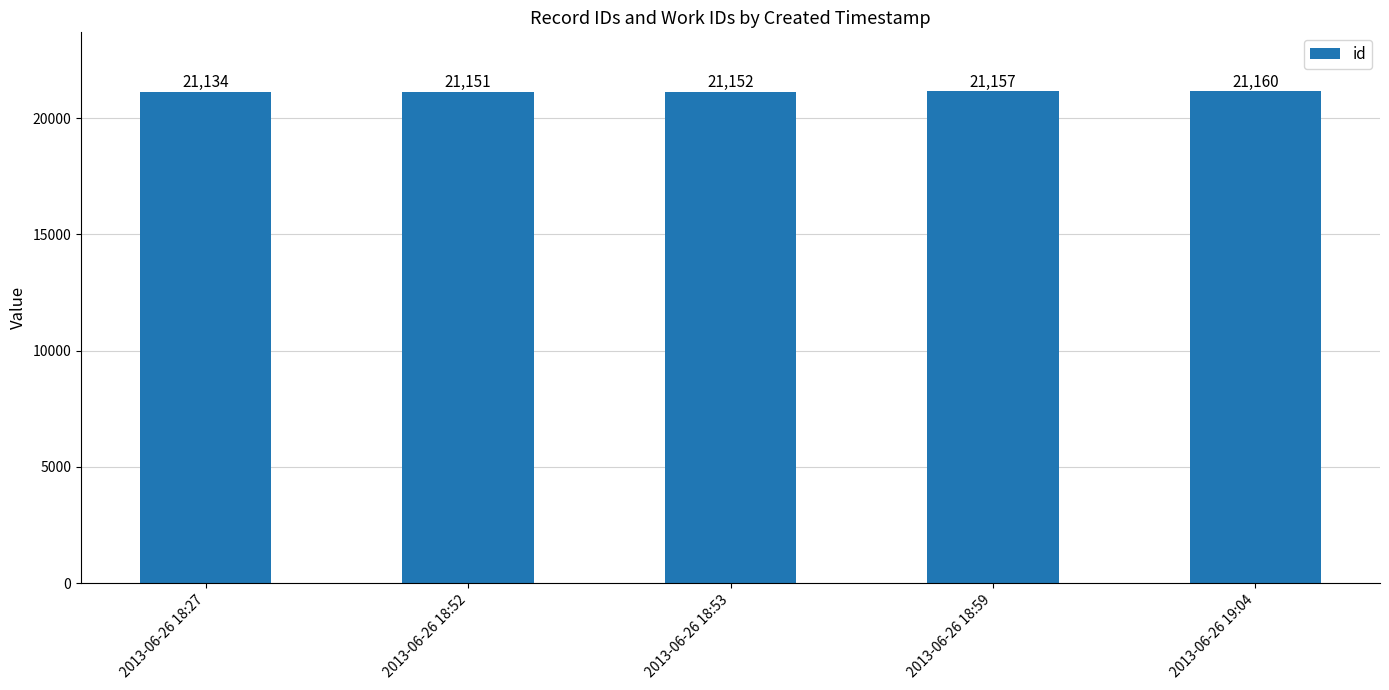

Where is the data nearest to the value 21147?

2013-06-26 18:52